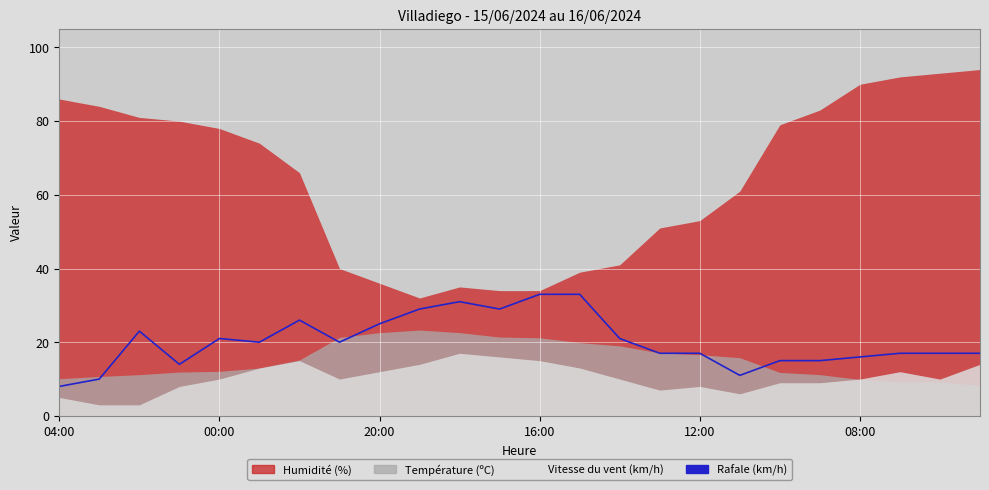

What is the change in value from 20:00 to 16:00?

+8